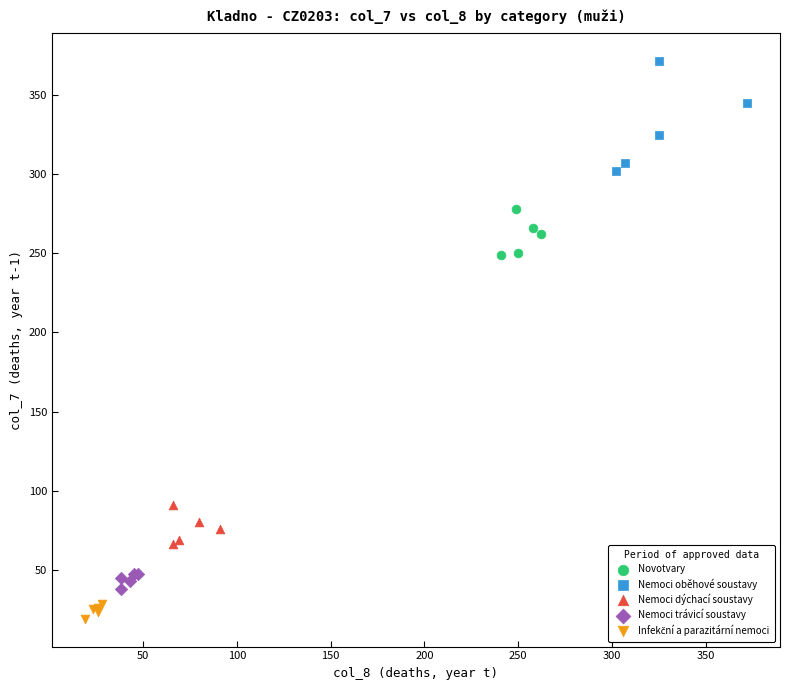

Which series has the largest Y range (max minus min)?

Nemoci oběhové soustavy